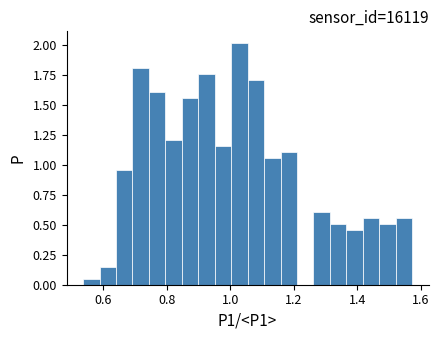

Read against the x-axis, roughly where is the centre of the tallest bar?

1.02